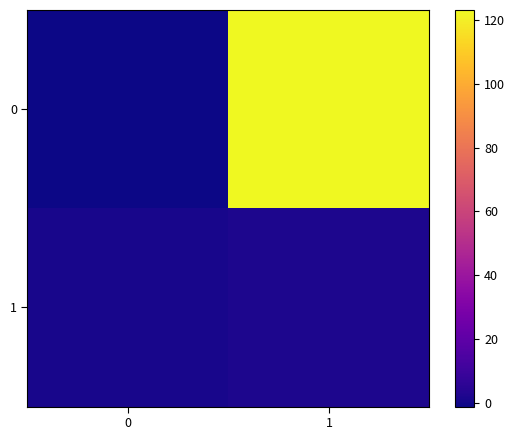

List the series in order of their overall mean, lowest first.

1, 0